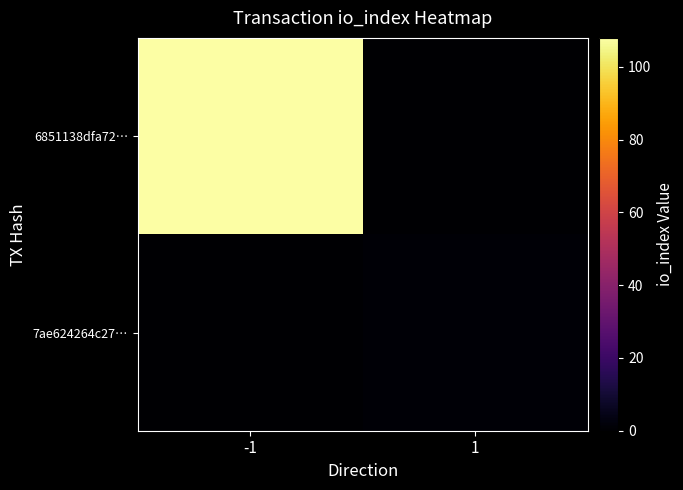

What is the spread (max minus min) of values at 1?

1